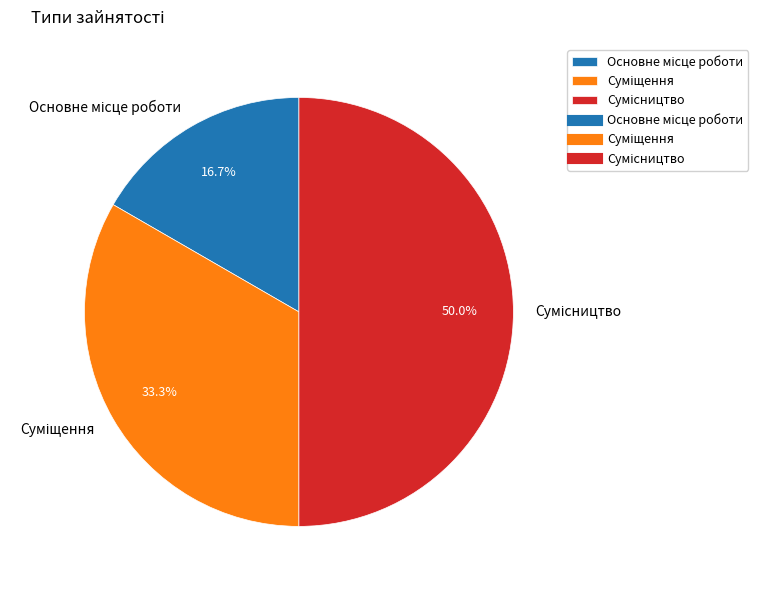

How many segments does this pie chart have?

3